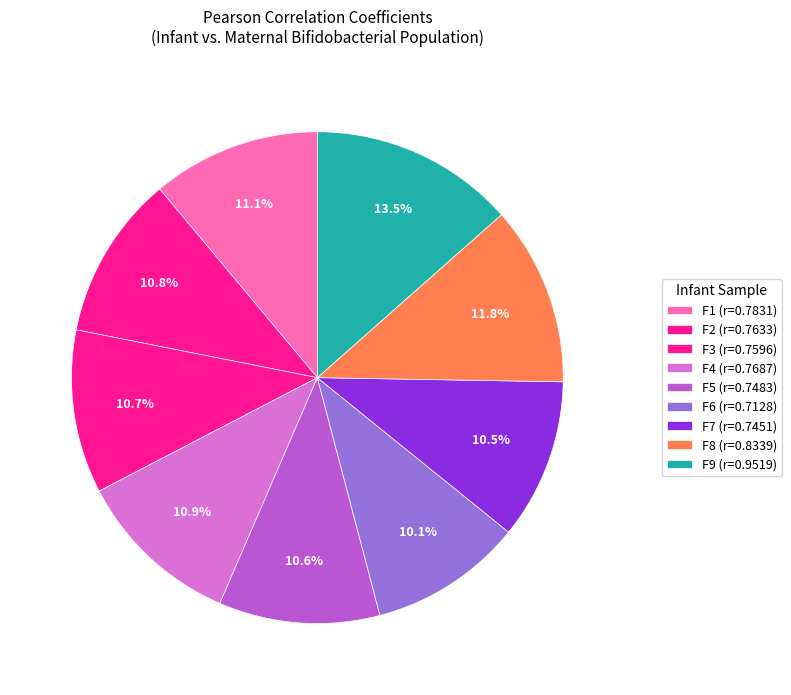

To the nearest percent, what is the combined percentage of F3 and F9?

24%